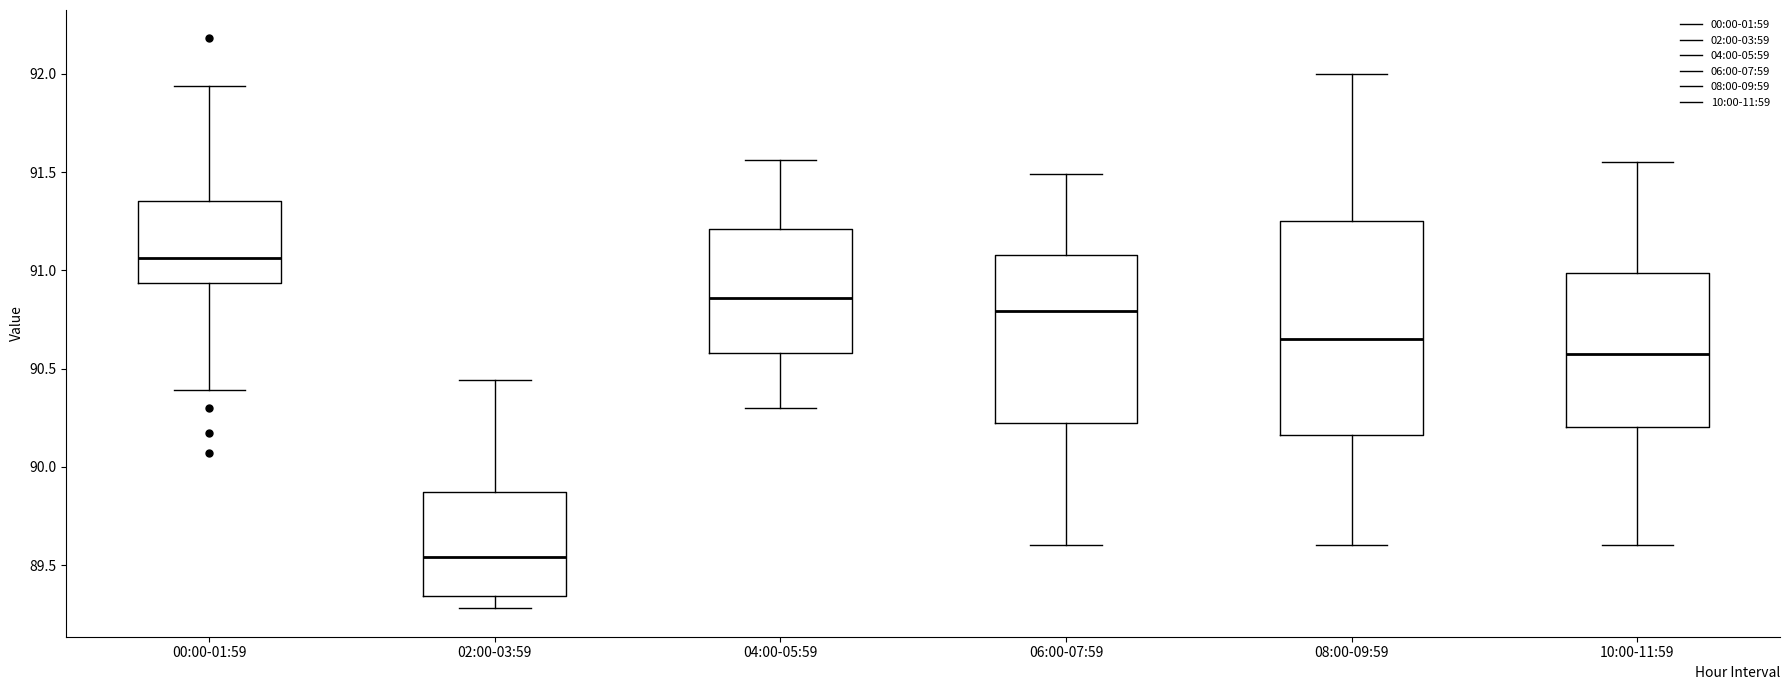

Comparing the boxes themselves (not the whiskers), which one is the tallest?

08:00-09:59